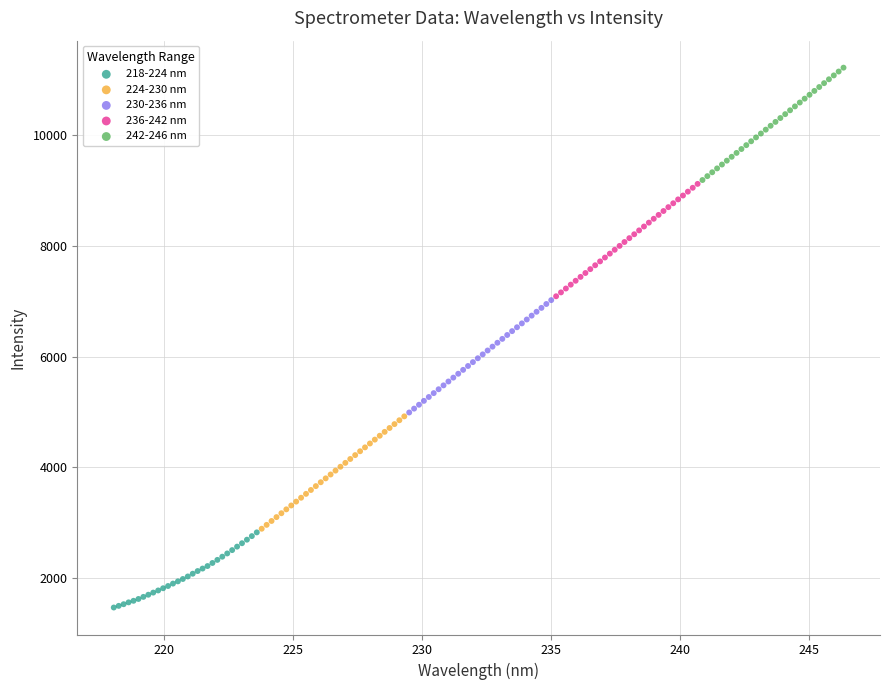

Which series contains the highest Y value?

242-246 nm